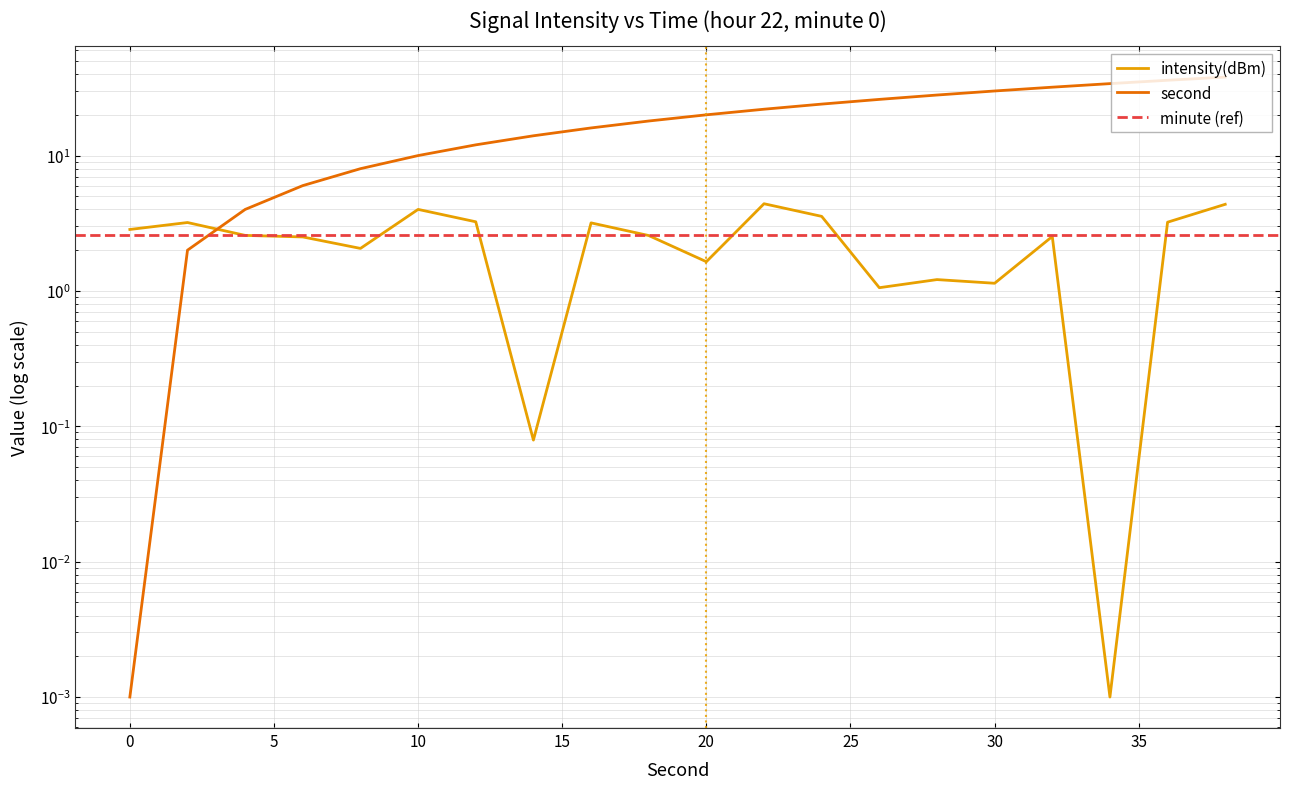

Which label corresponds to the largest value in the chart?

38